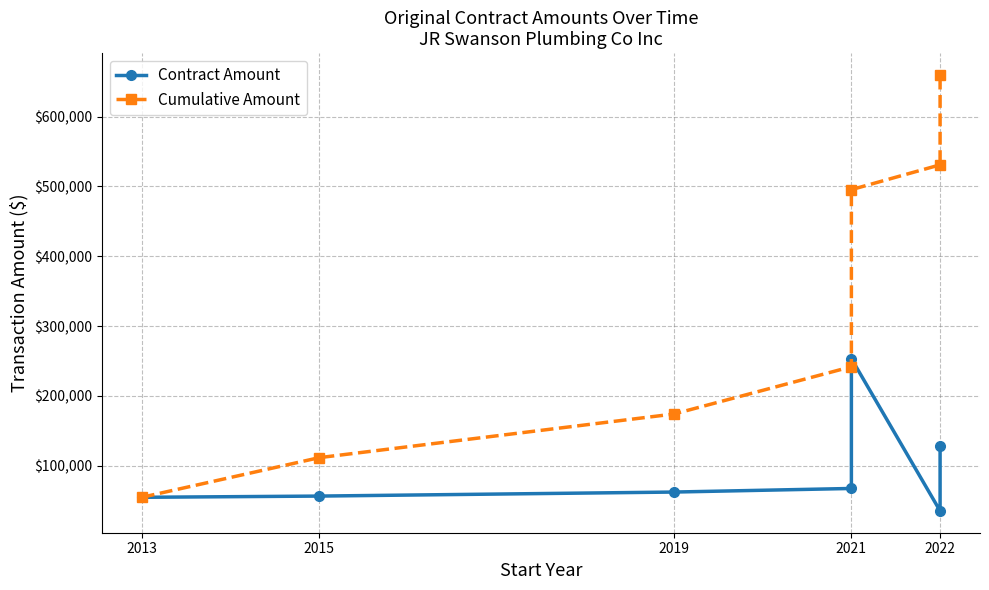

What is the average value of the Contract Amount series?

94231